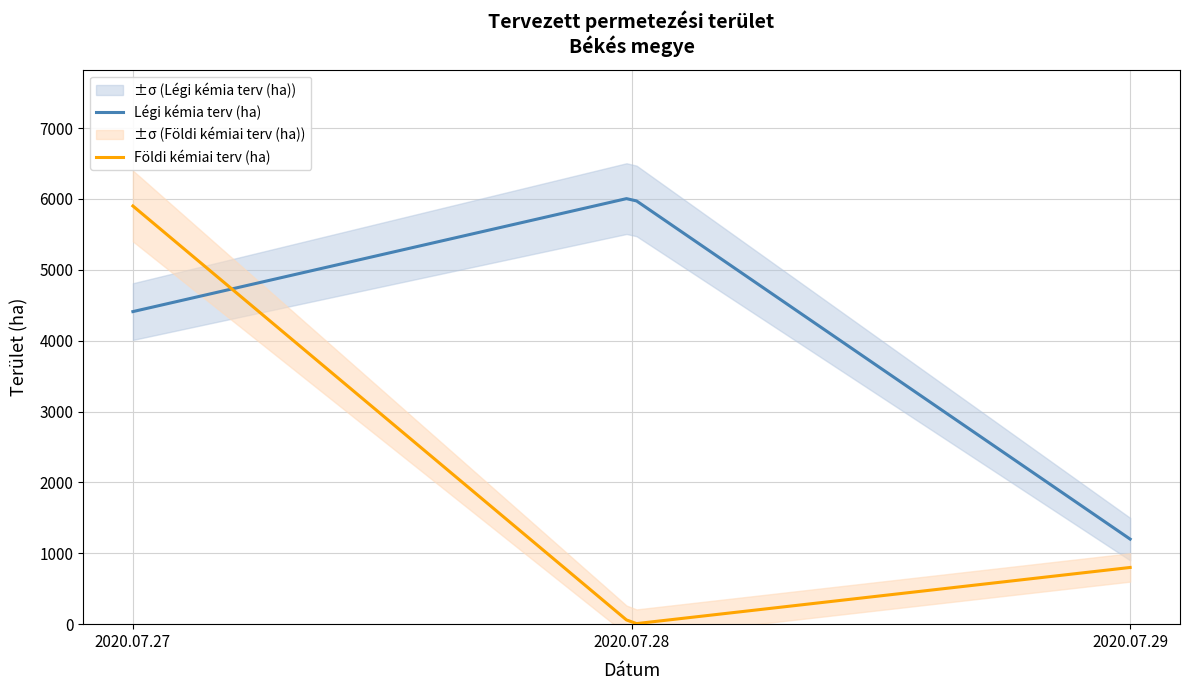

What is the total value across all series at 2020.07.27?

10310